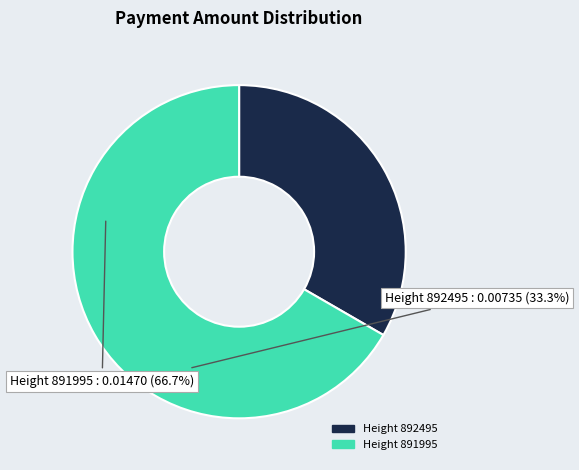

What is the smallest slice in the pie chart?

Height 892495